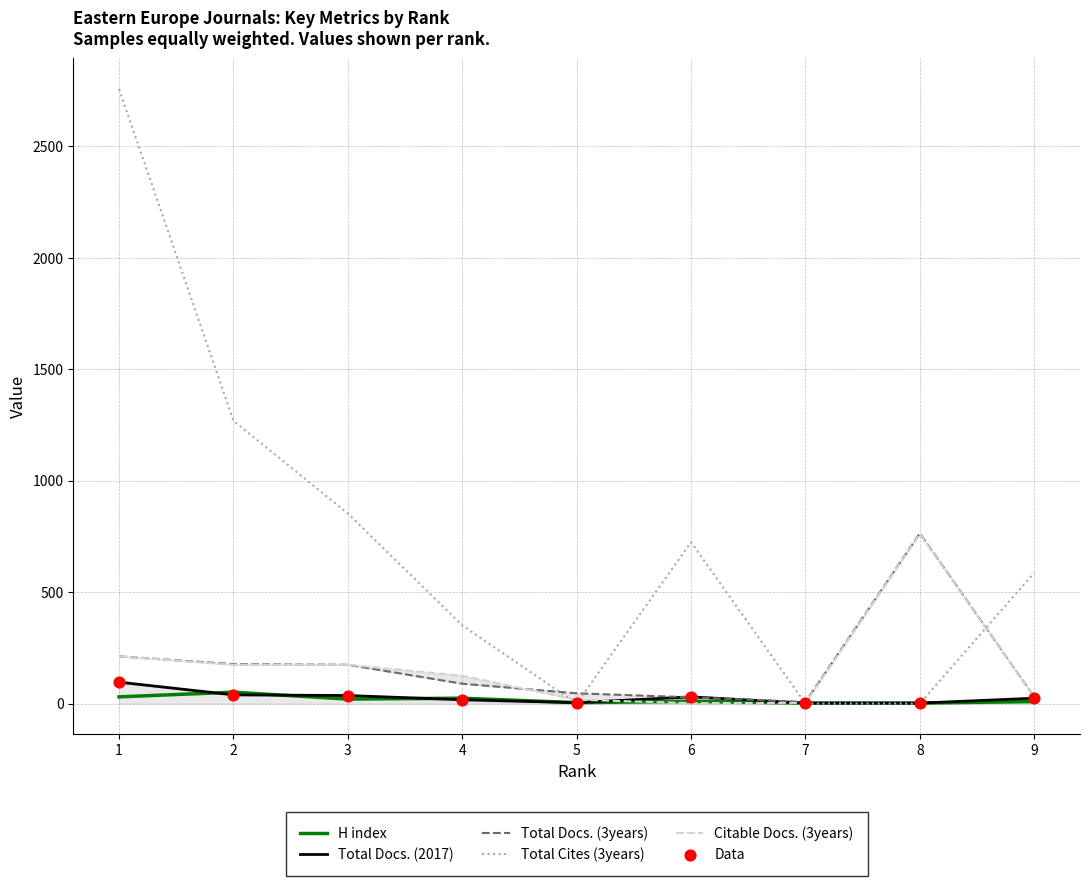

What are all the series names shown in the legend?

H index, Total Docs. (2017), Total Docs. (3years), Total Cites (3years), Citable Docs. (3years), Data